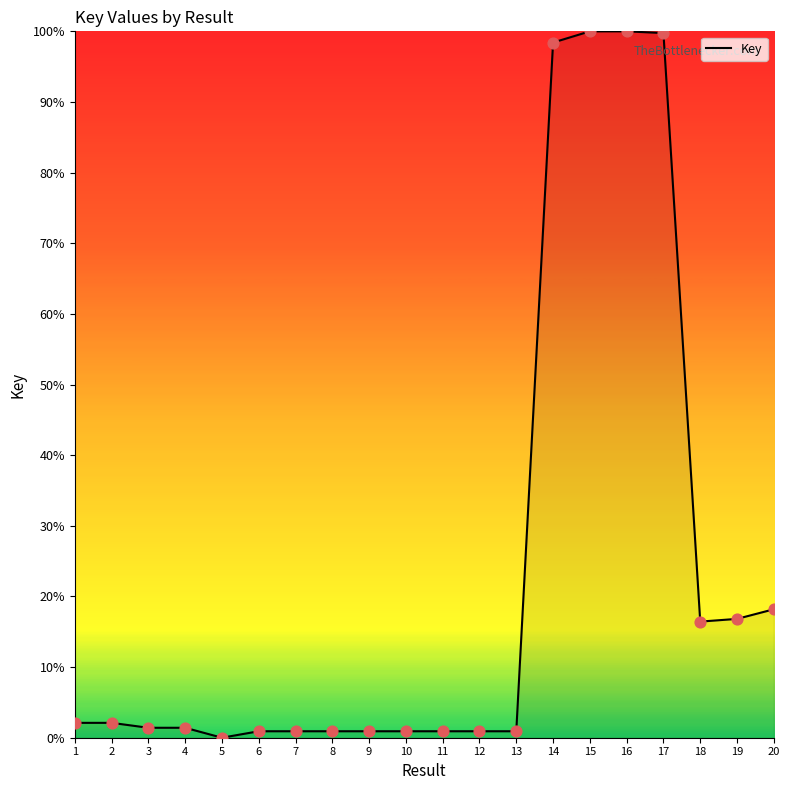

What is the change in value from 13 to 20?

+17.3